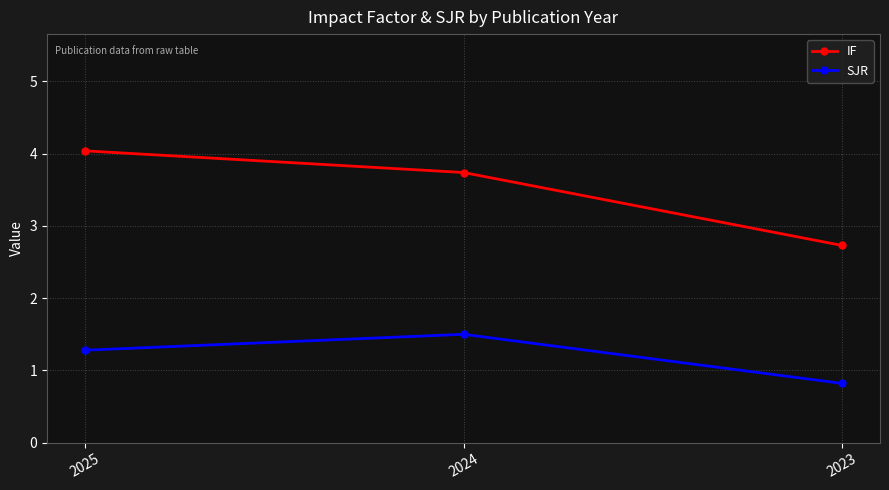

What value does the SJR series have at 2023?

0.8